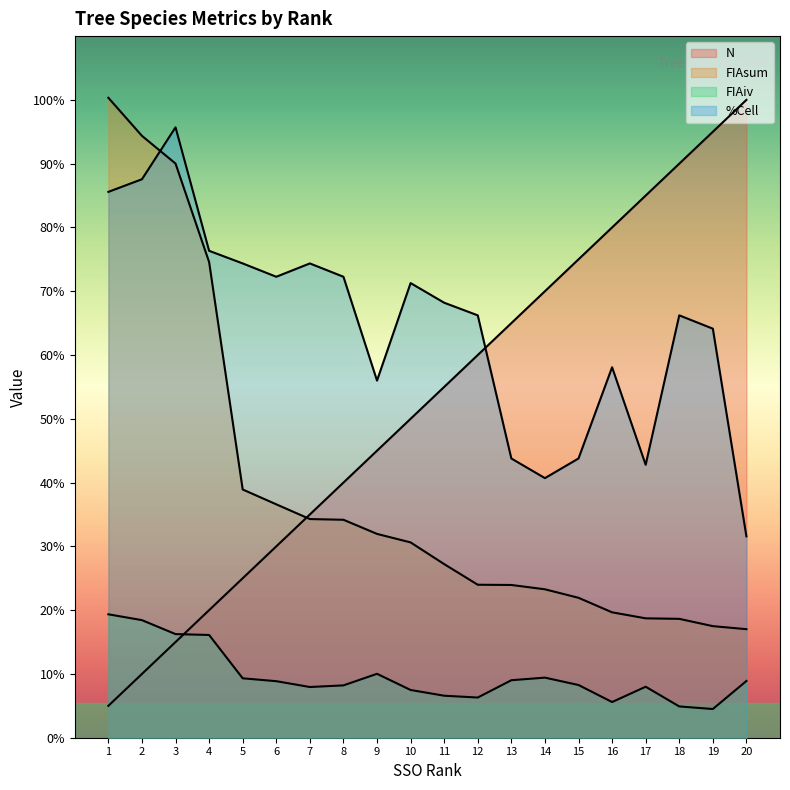

List the labels in order of %Cell value, largest first.

3, 2, 1, 4, 5, 7, 6, 8, 10, 11, 12, 18, 19, 16, 9, 13, 15, 17, 14, 20